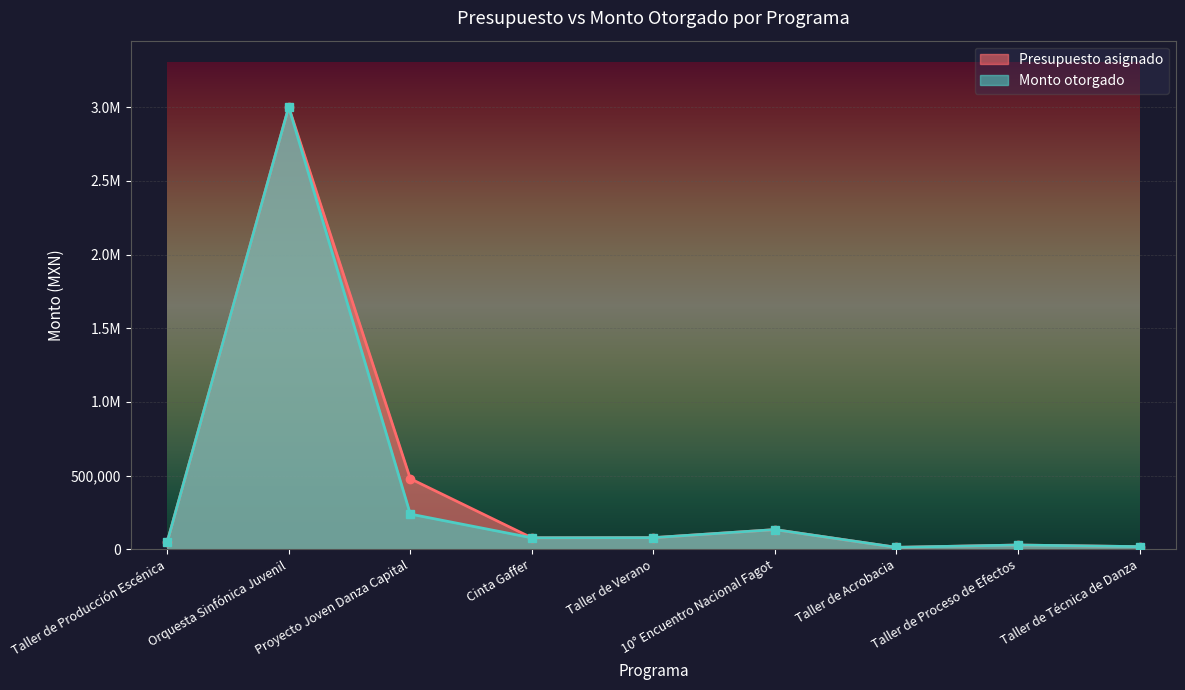

Count the number of data series in this chart.

2